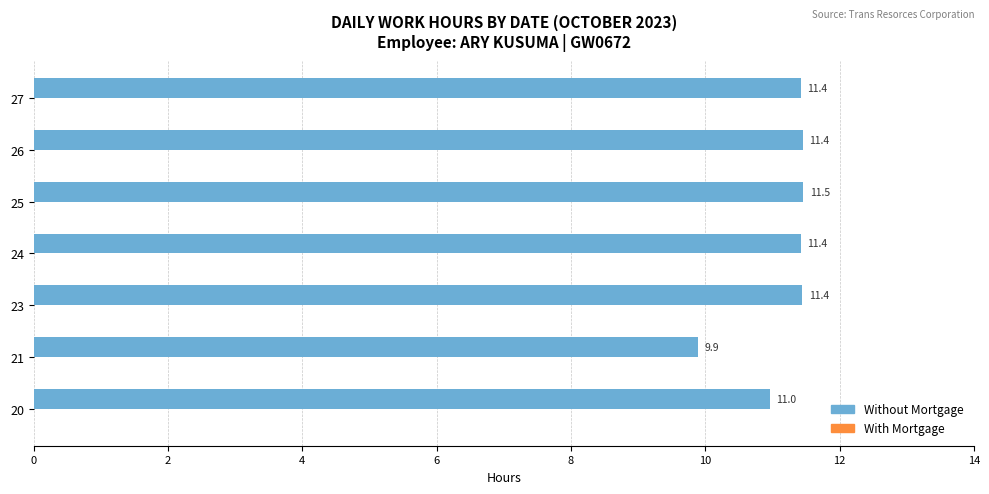

What is the ratio of the value at 25 to the value at 23?

1.0